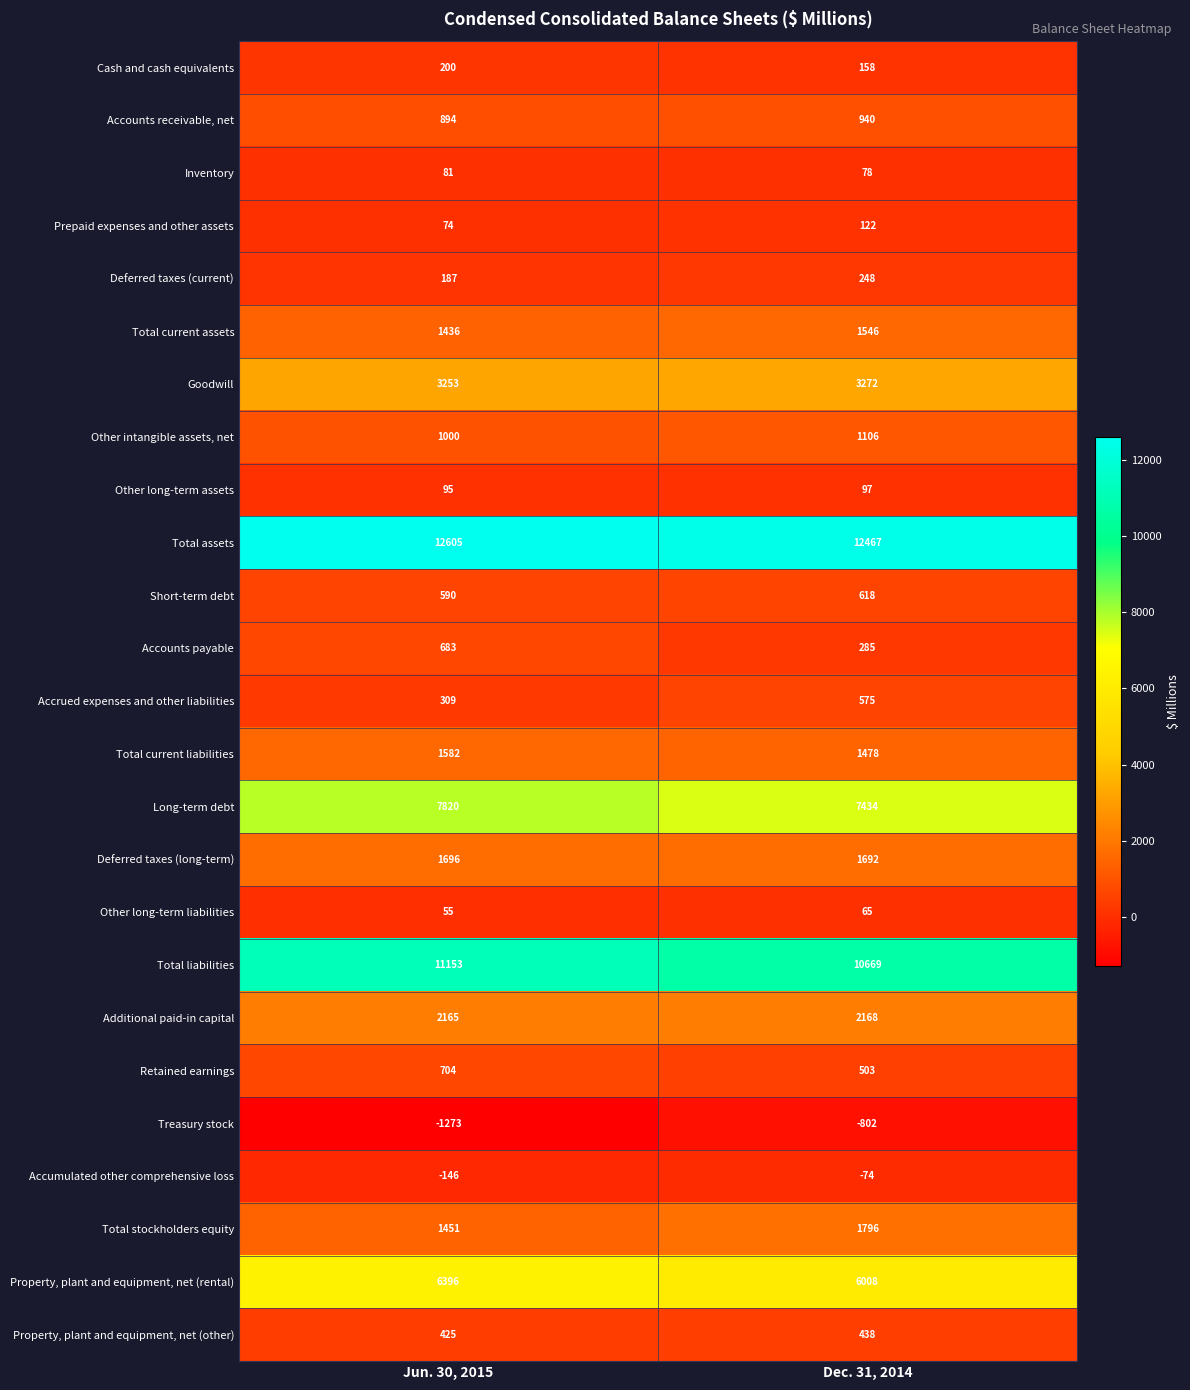

List the series in order of their peak value, lowest first.

Treasury stock, Accumulated other comprehensive loss, Other long-term liabilities, Inventory, Other long-term assets, Prepaid expenses and other assets, Cash and cash equivalents, Deferred taxes (current), Property, plant and equipment, net (other), Accrued expenses and other liabilities, Short-term debt, Accounts payable, Retained earnings, Accounts receivable, net, Other intangible assets, net, Total current assets, Total current liabilities, Deferred taxes (long-term), Total stockholders equity, Additional paid-in capital, Goodwill, Property, plant and equipment, net (rental), Long-term debt, Total liabilities, Total assets